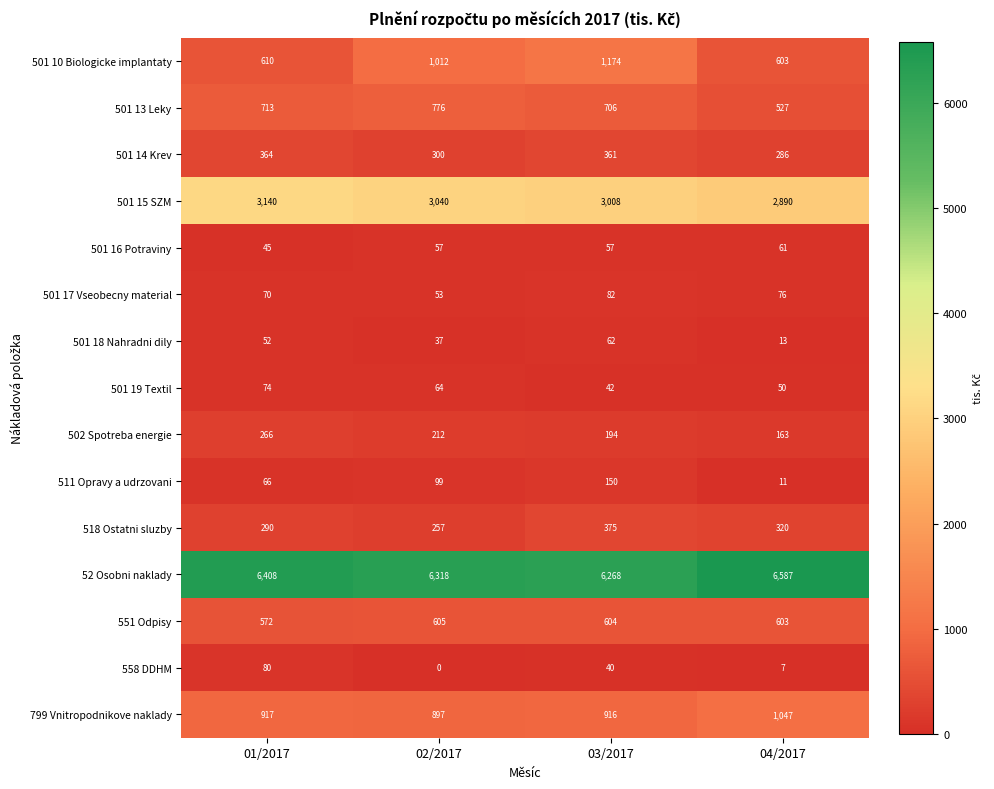

Which series has the largest total across all categories?

52 Osobni naklady